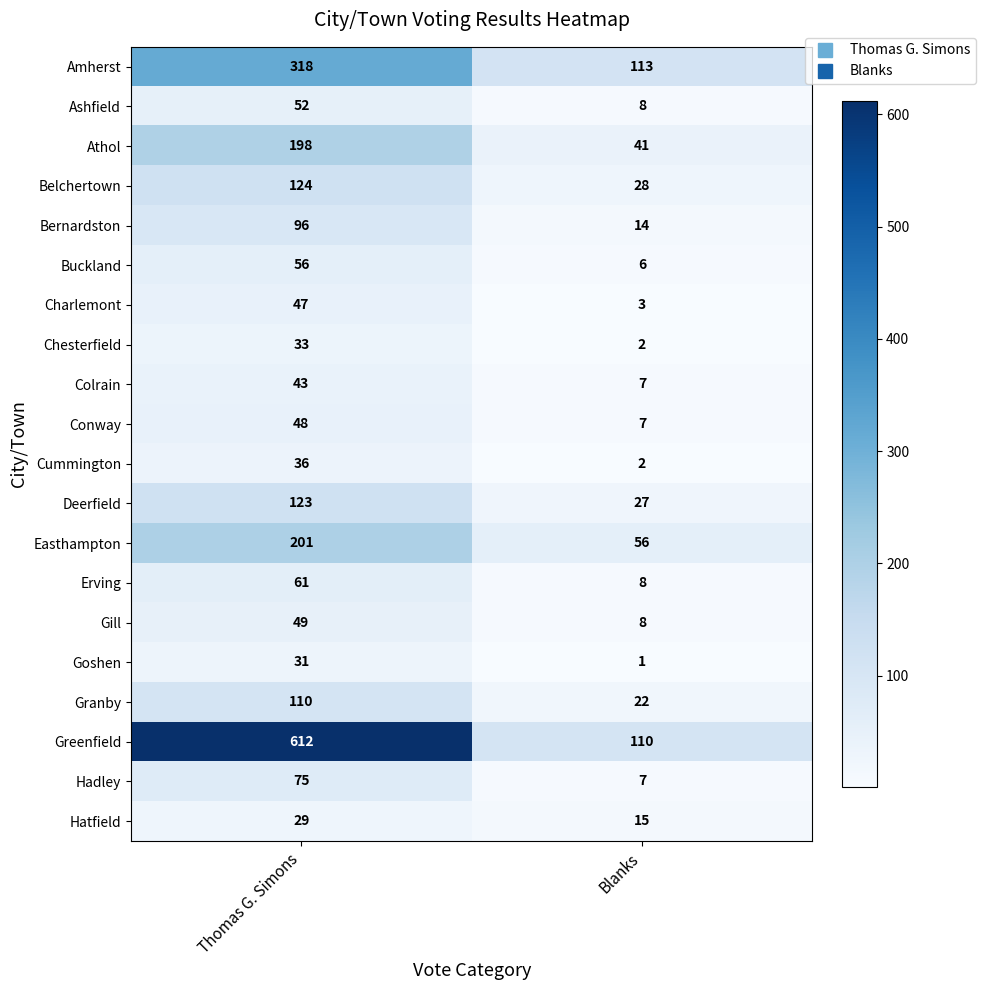

The value of Colrain at Blanks is 7. True or false?

True